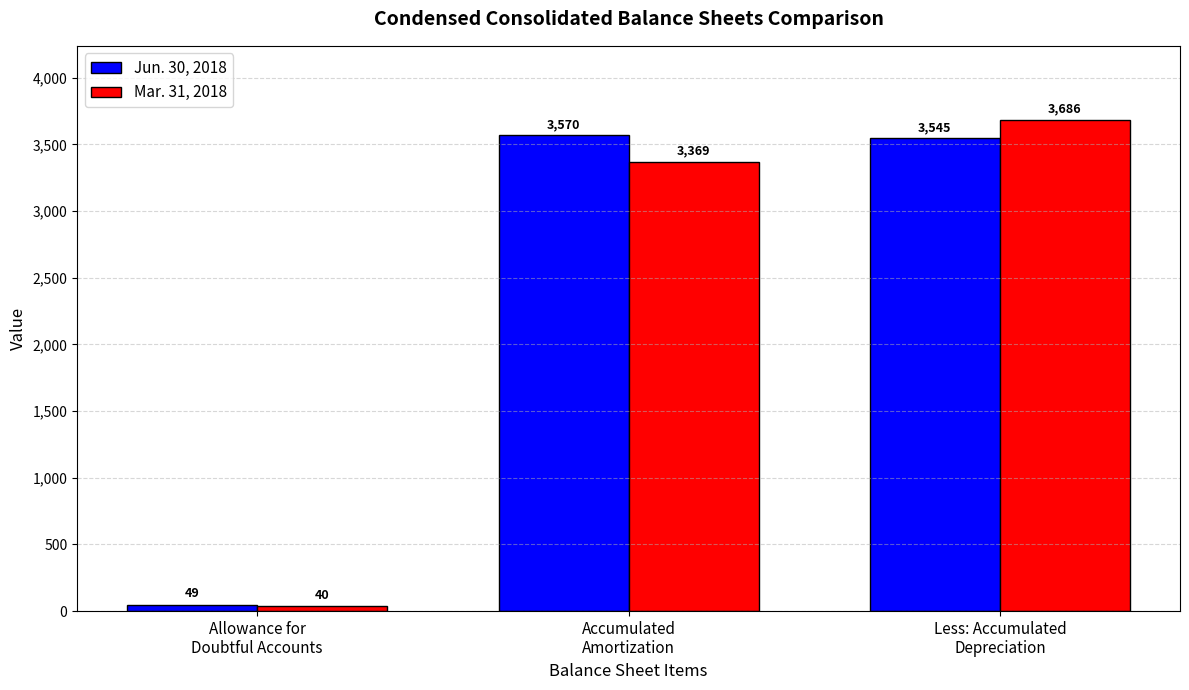

Reading right to left, transcribe all the data shown in this chart.

Jun. 30, 2018: 3545	3570	49
Mar. 31, 2018: 3686	3369	40